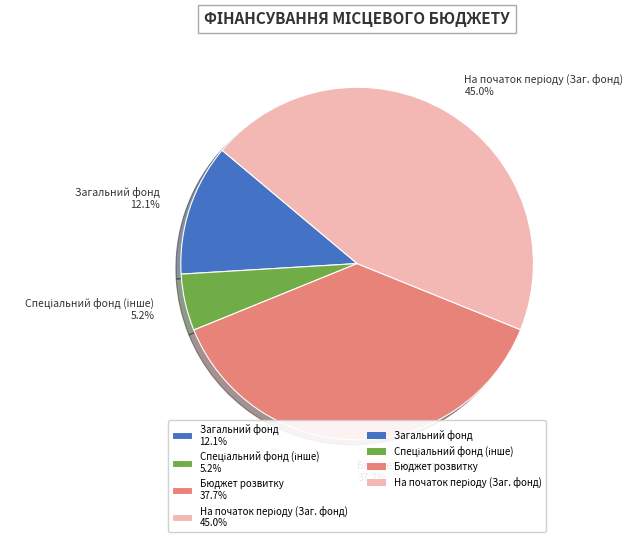

How much of the chart is everything except Загальний фонд 12.1%?

87.9%